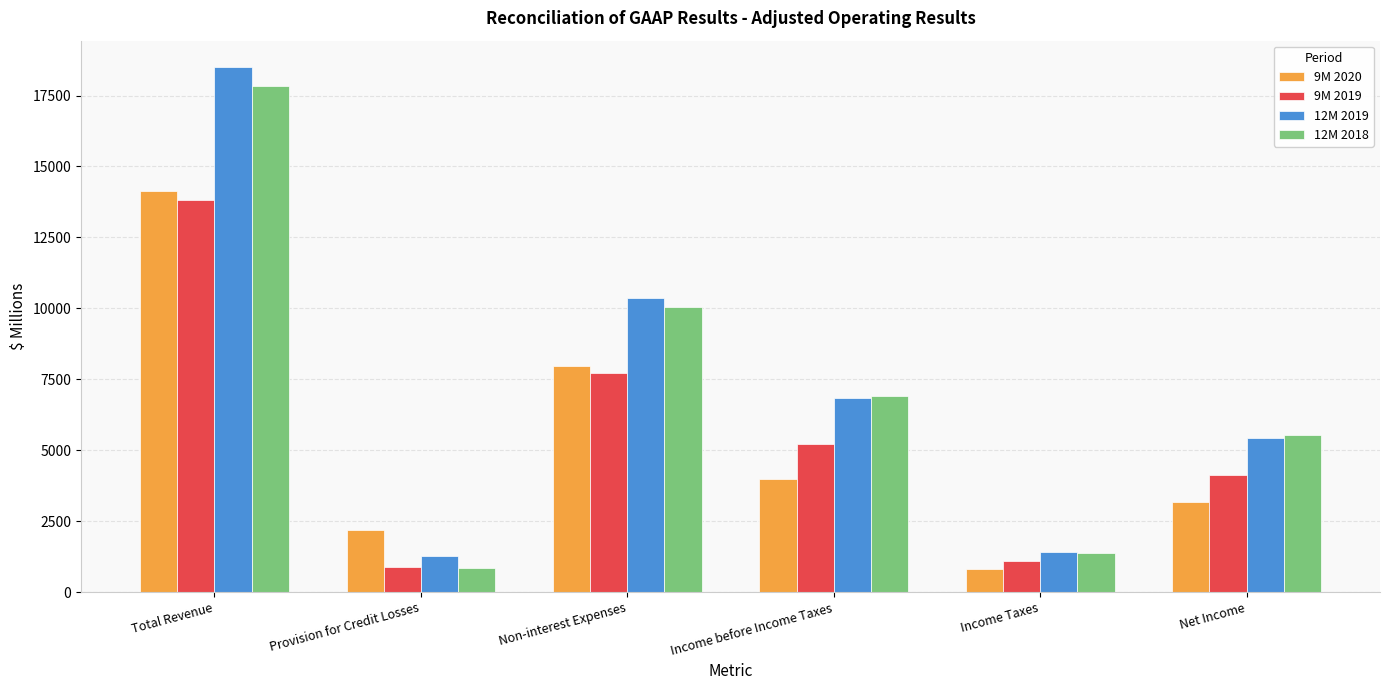

How many data points in 9M 2019 are less than 5216?

3